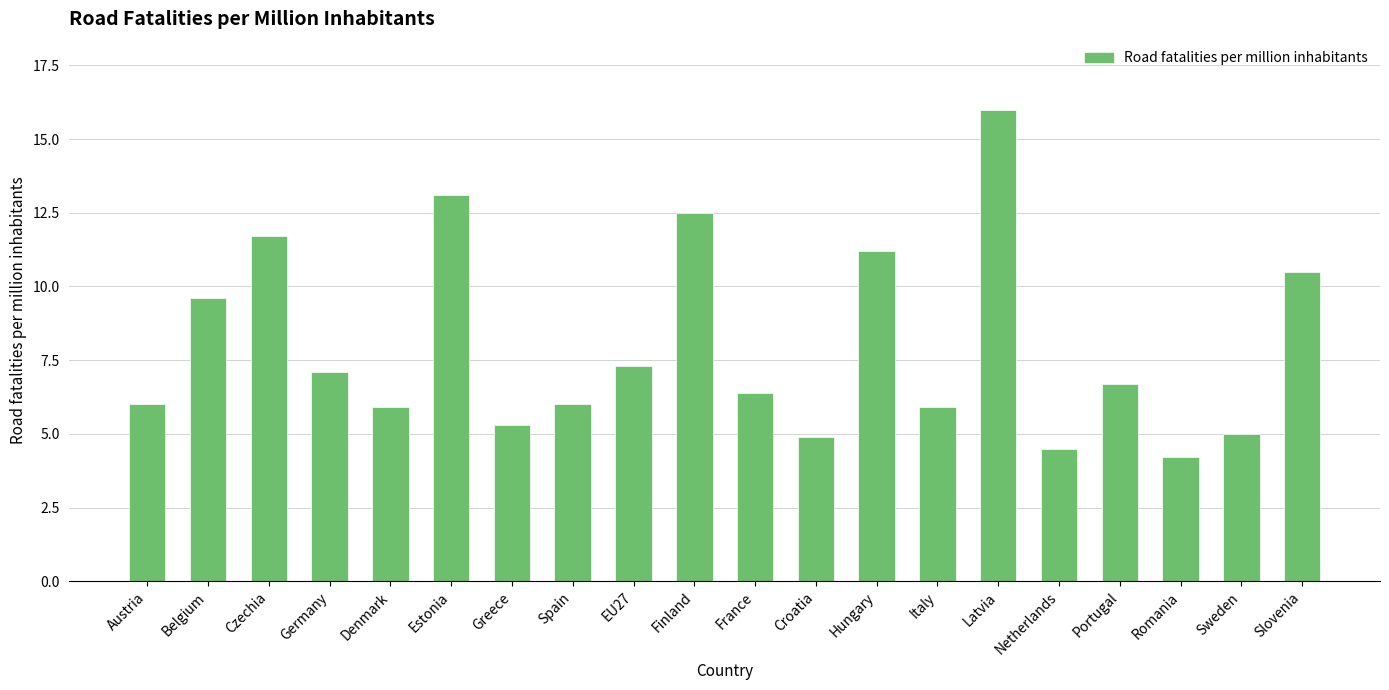

Reading left to right, transcribe all the data shown in this chart.

Austria=6.0	Belgium=9.6	Czechia=11.7	Germany=7.1	Denmark=5.9	Estonia=13.1	Greece=5.3	Spain=6.0	EU27=7.3	Finland=12.5	France=6.4	Croatia=4.9	Hungary=11.2	Italy=5.9	Latvia=16.0	Netherlands=4.5	Portugal=6.7	Romania=4.2	Sweden=5.0	Slovenia=10.5